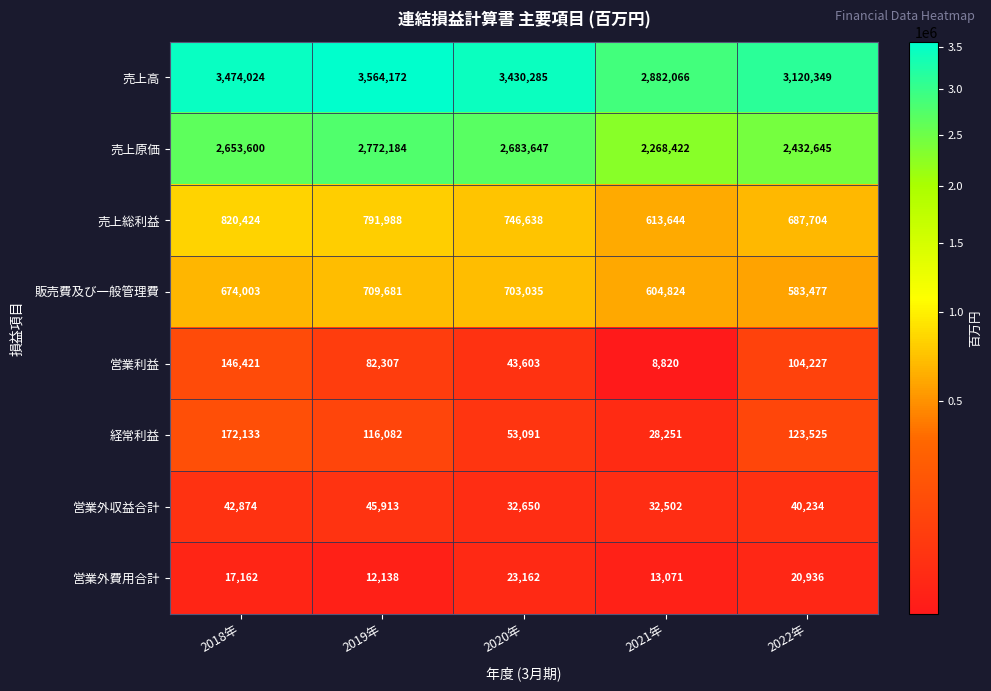

Which series changed the most between 2018年 and 2019年?

売上原価